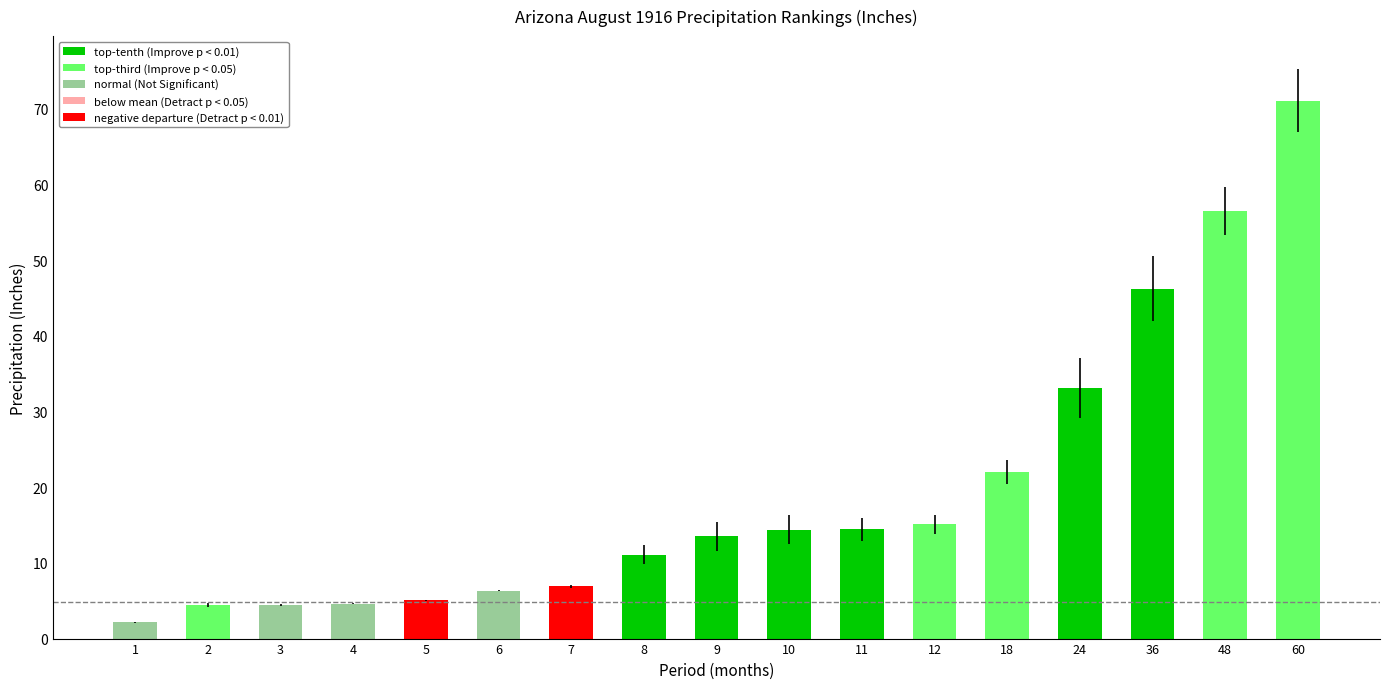

Is it true that the value at 12 is 7.3?

False